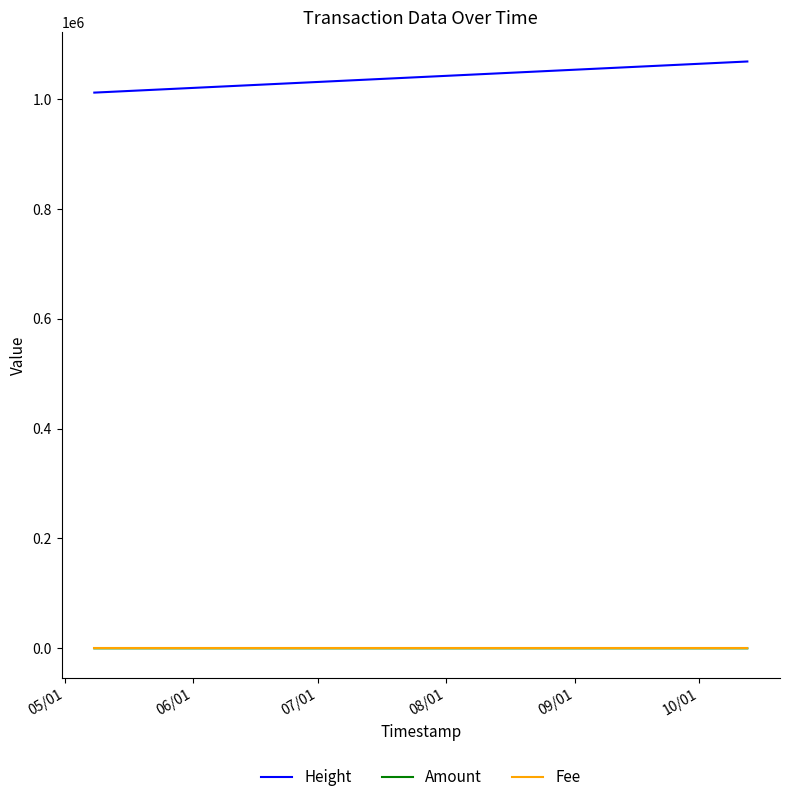

At which category does Amount reach its first local valley?

06/01